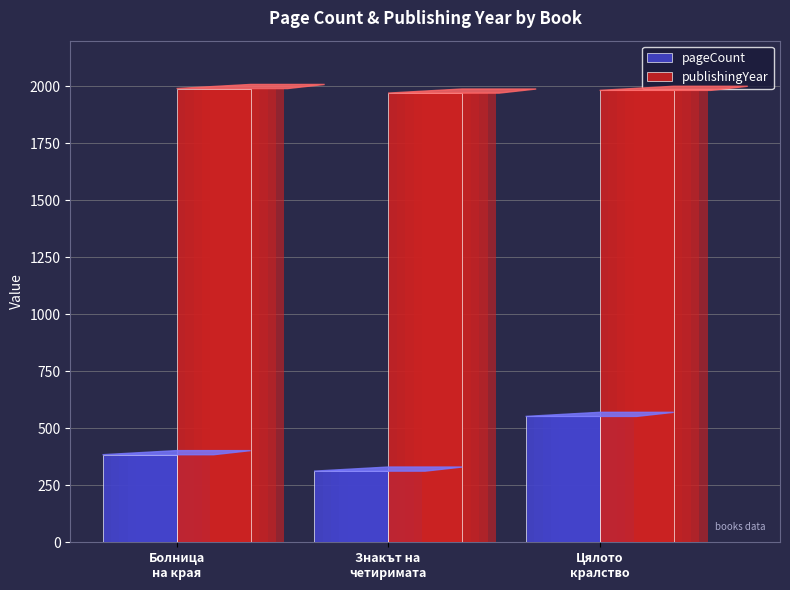

How many values in the pageCount series exceed 384?

1